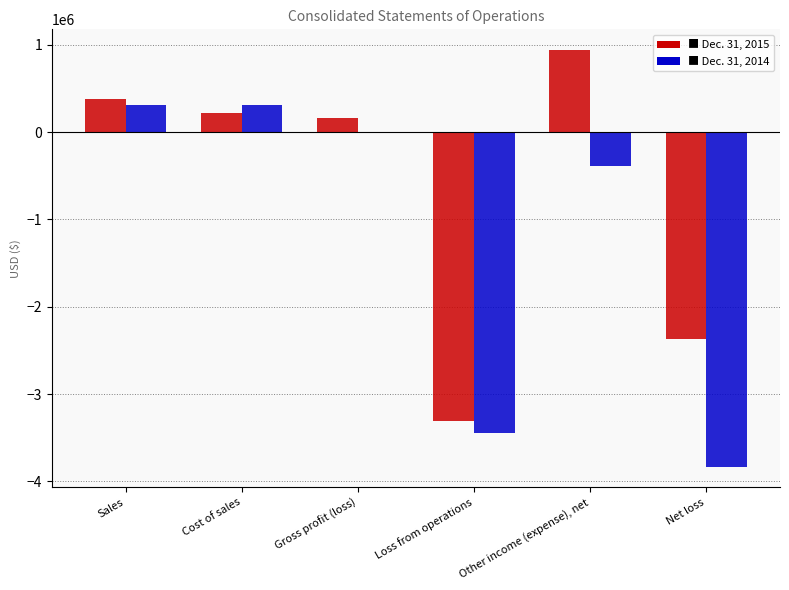

What is the total value across all series at Loss from operations?

-6750433